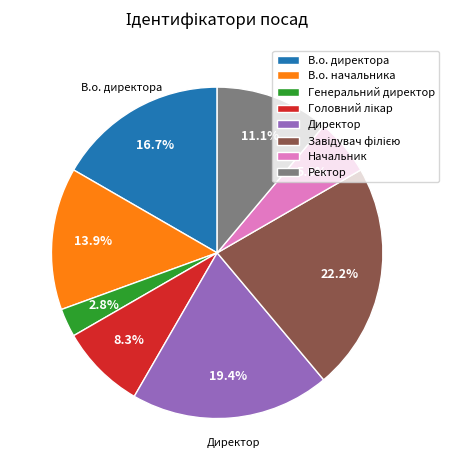

Approximately how many times larger is the value at В.о. директора compared to Ректор?

1.5